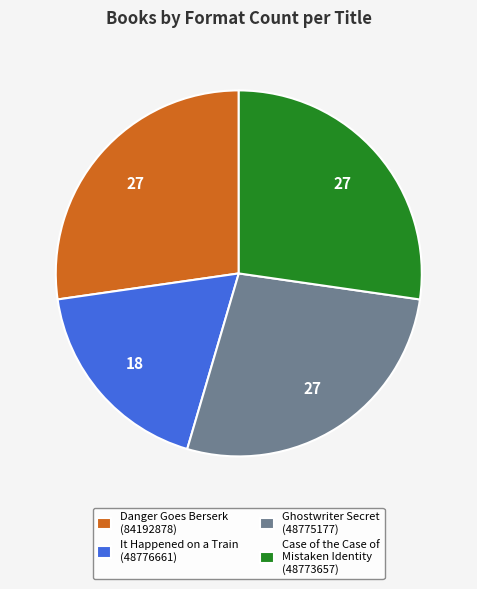

True or false: Danger Goes Berserk (84192878) accounts for 27% of the total.

True